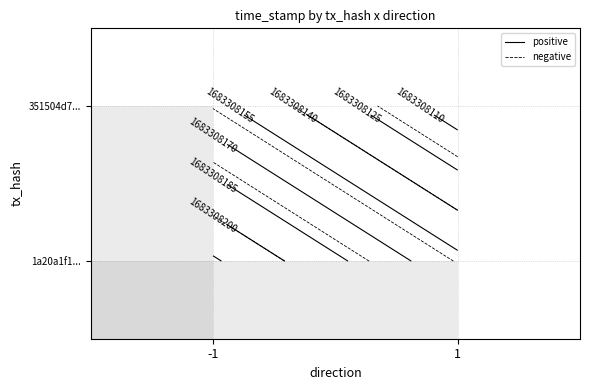

Between -1 and 1, which series saw the biggest shift?

1a20a1f15d1395f788d1b4c9b4ac459fed79168